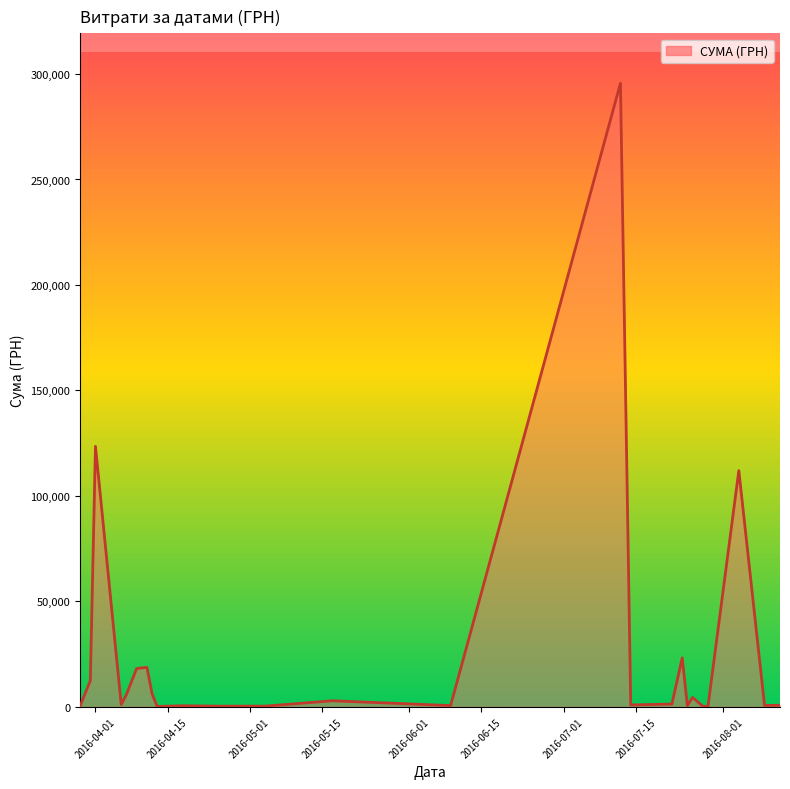

What is the difference between the maximum and minimum values?

295540.8